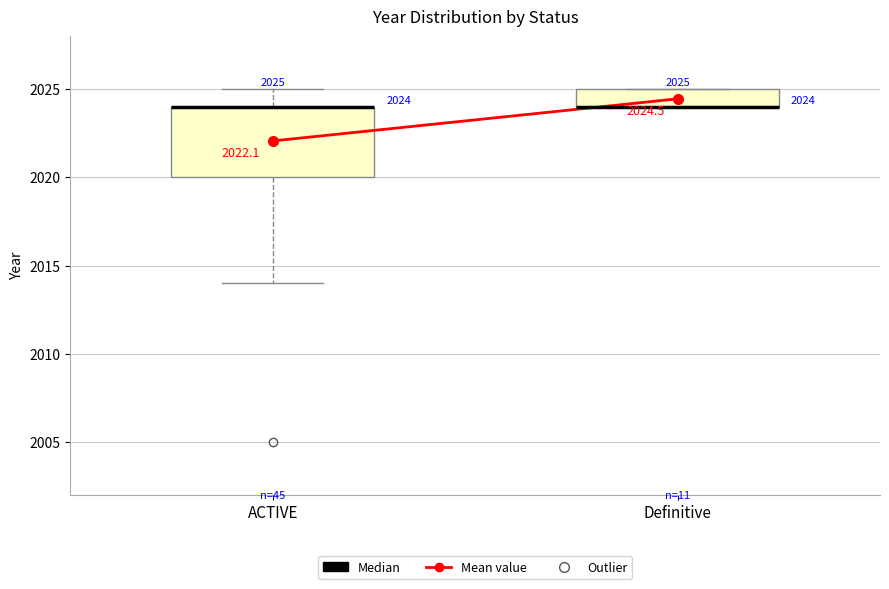

Comparing the boxes themselves (not the whiskers), which one is the tallest?

ACTIVE